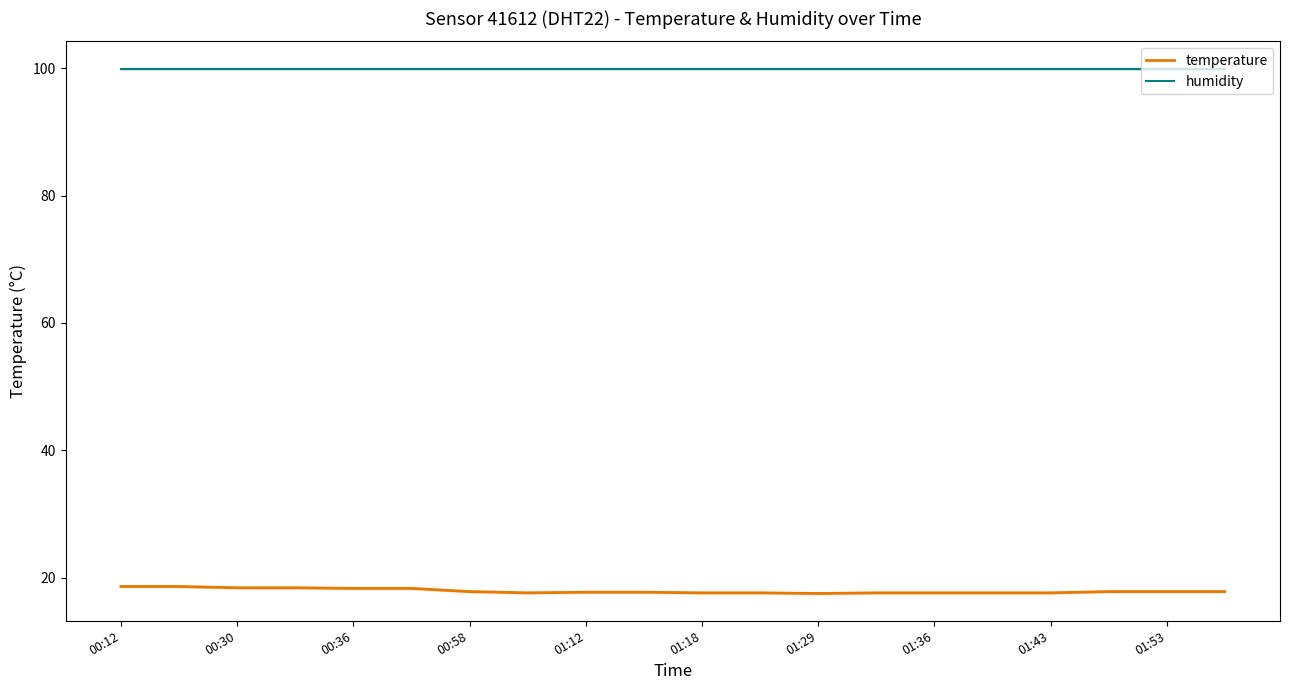

How many categories are shown in the chart?

20